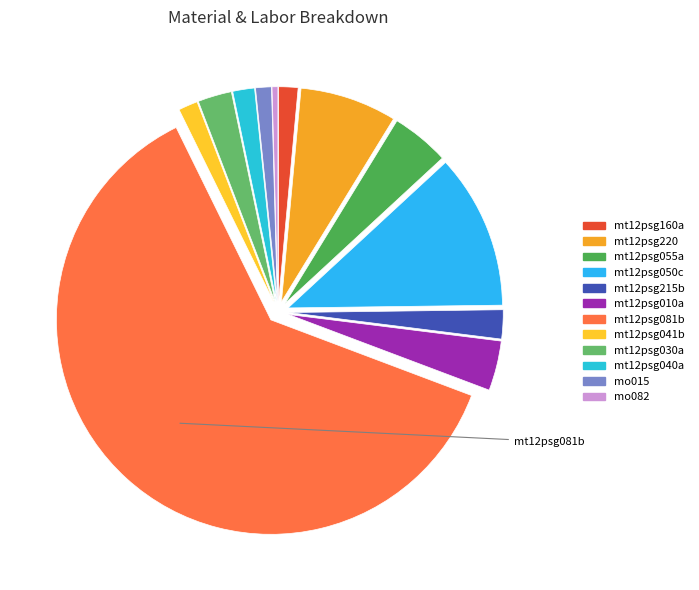

Is it true that mt12psg055a is 1% of the pie?

False